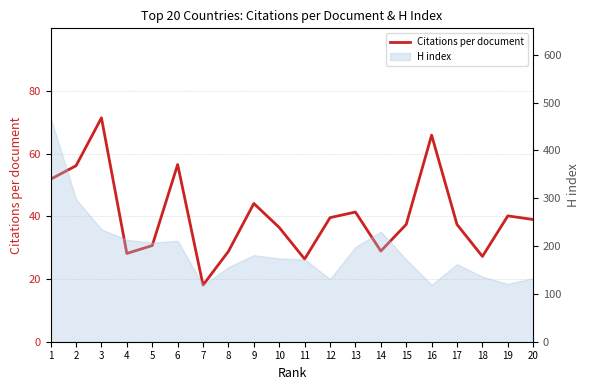

What is the change in value from 4 to 18?

-0.9